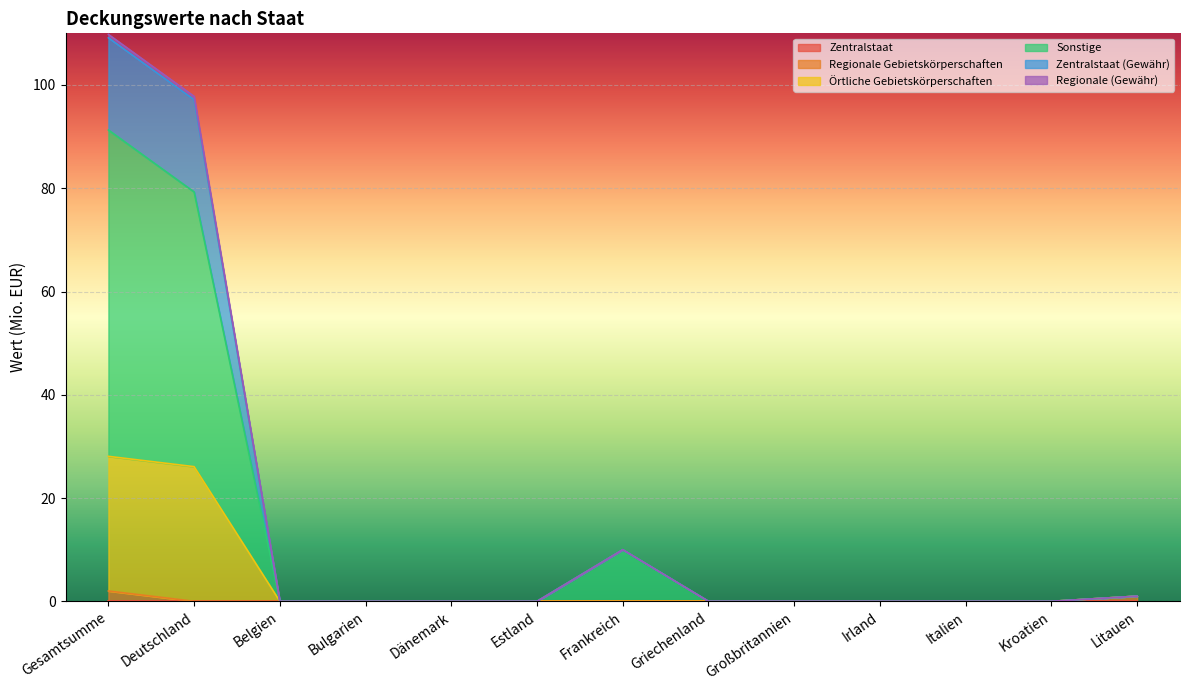

At how many categories does at least one series exceed 37?

2